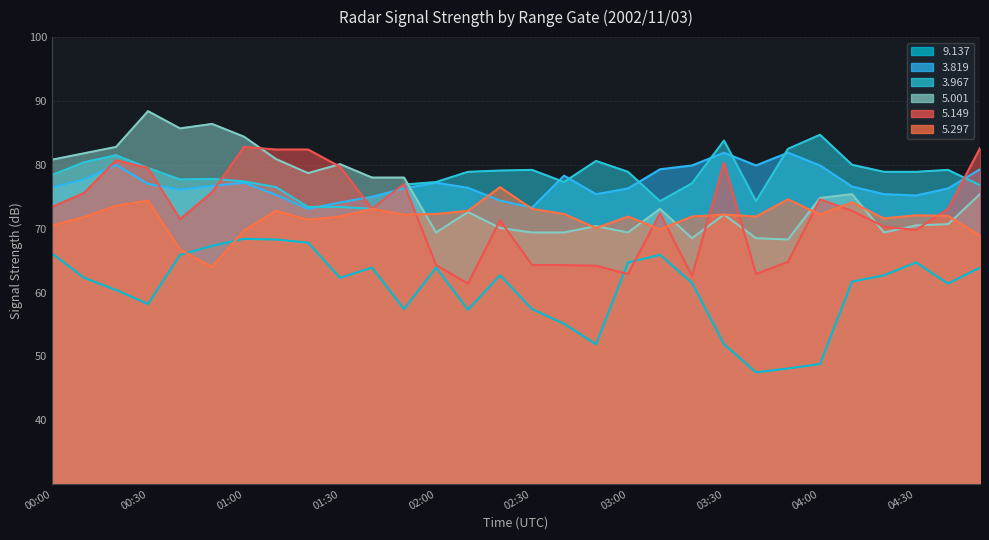

Does the chart have visible grid lines?

Yes